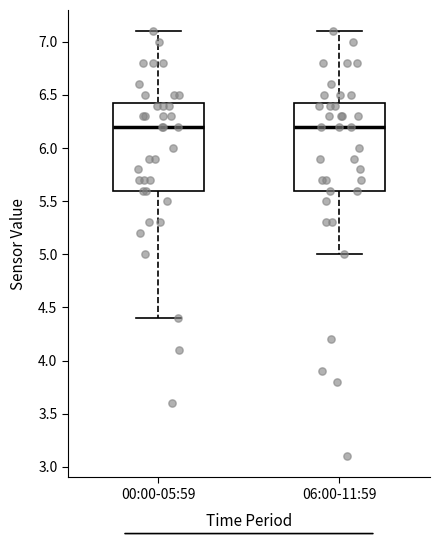

Reading left to right, read every box against the y-axis: the position of its median line, the range the box covers, and the ends of its whiskers. The values are not printed on the chart, so give them approximately, as read against the axis.

00:00-05:59: median 6.20, box 5.60 to 6.45, whiskers 4.40 to 7.10
06:00-11:59: median 6.20, box 5.60 to 6.45, whiskers 5.00 to 7.10